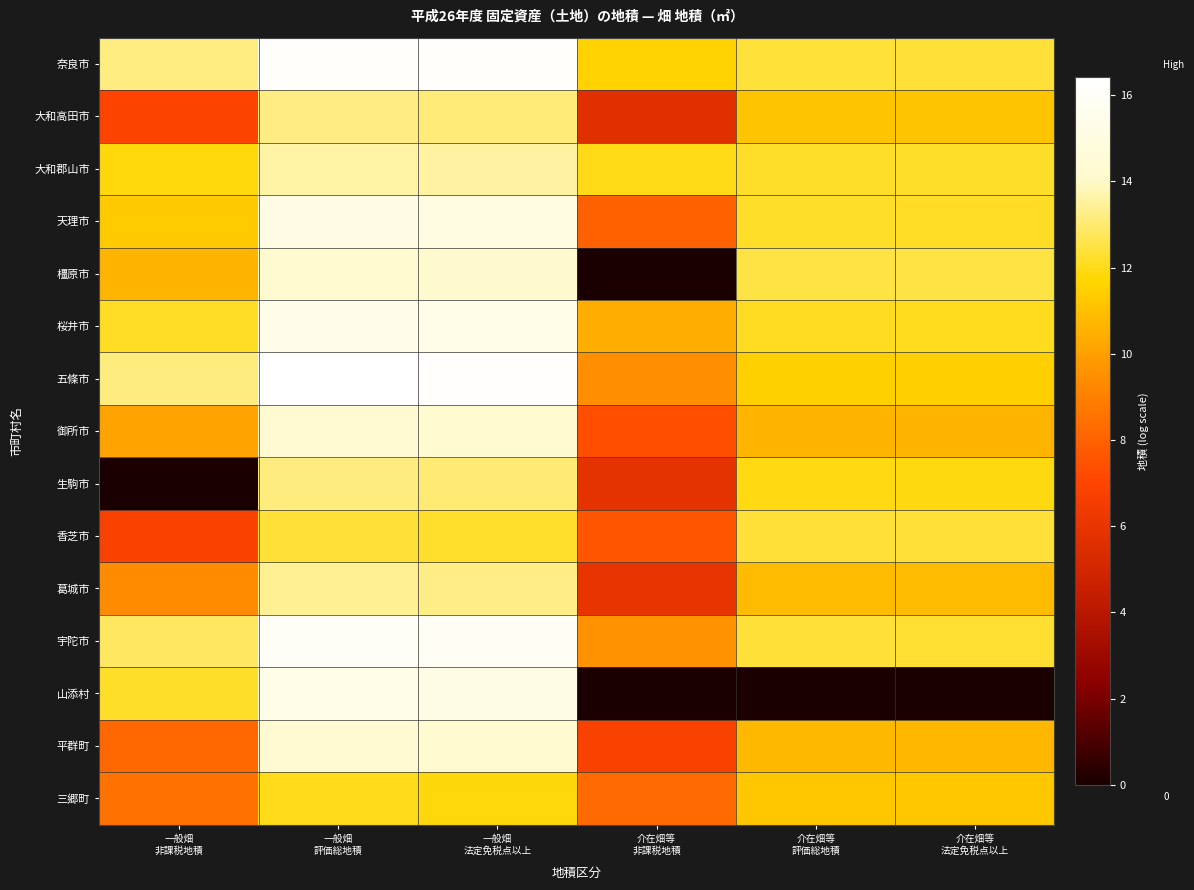

At which category does the chart reach its minimum across all series?

介在畑等
非課税地積